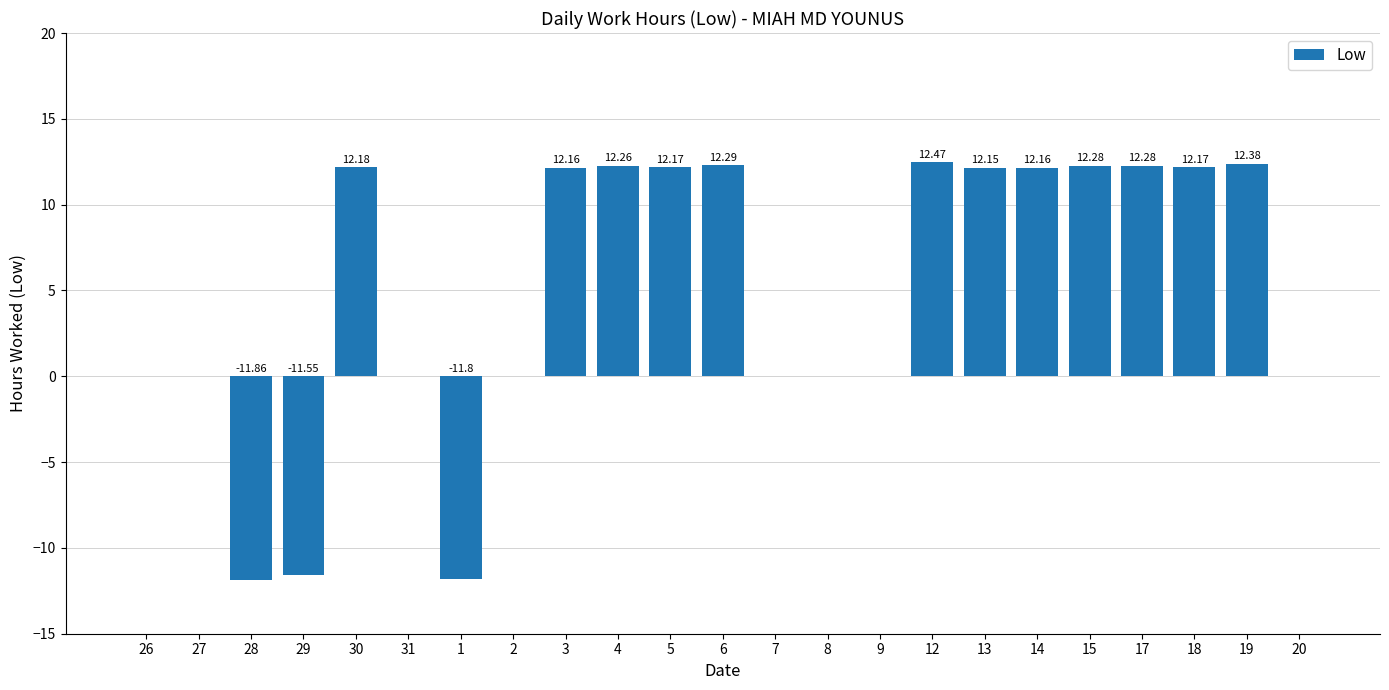

Which label corresponds to the largest value in the chart?

12